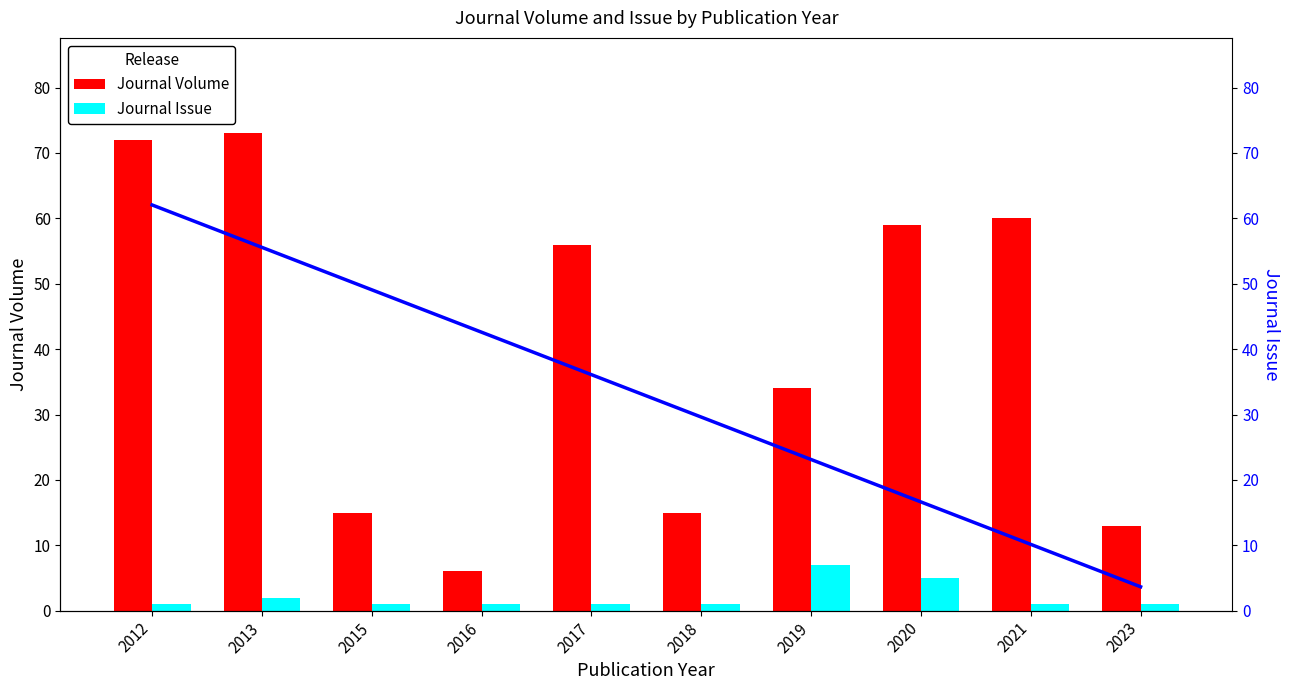

What is the difference between the highest and lowest values at 2020?

54